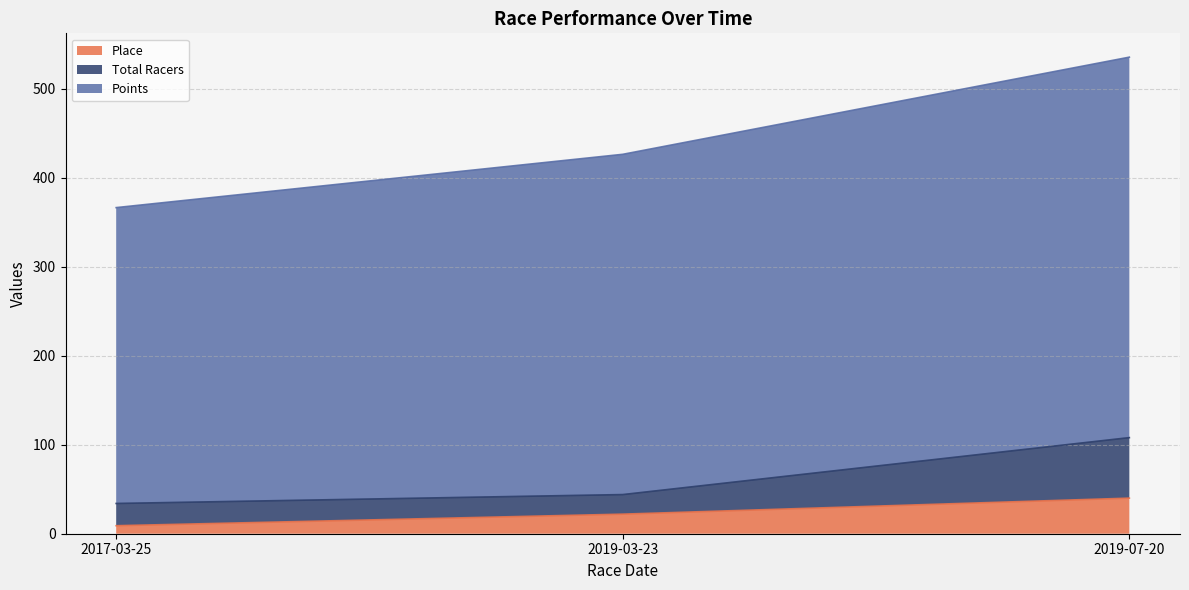

What is the label of the 1st point from the right?

2019-07-20